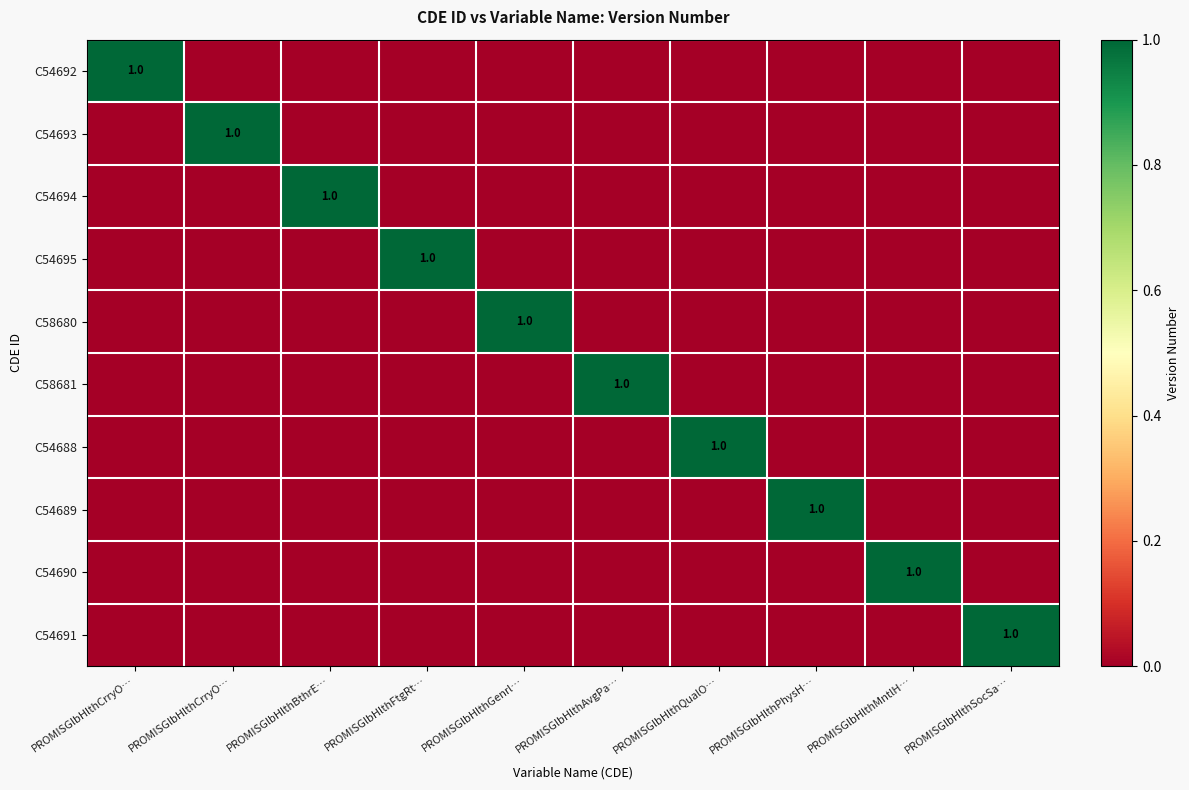

Which category has the lowest value in the C58680 series?

PROMISGlbHlthCrryO…